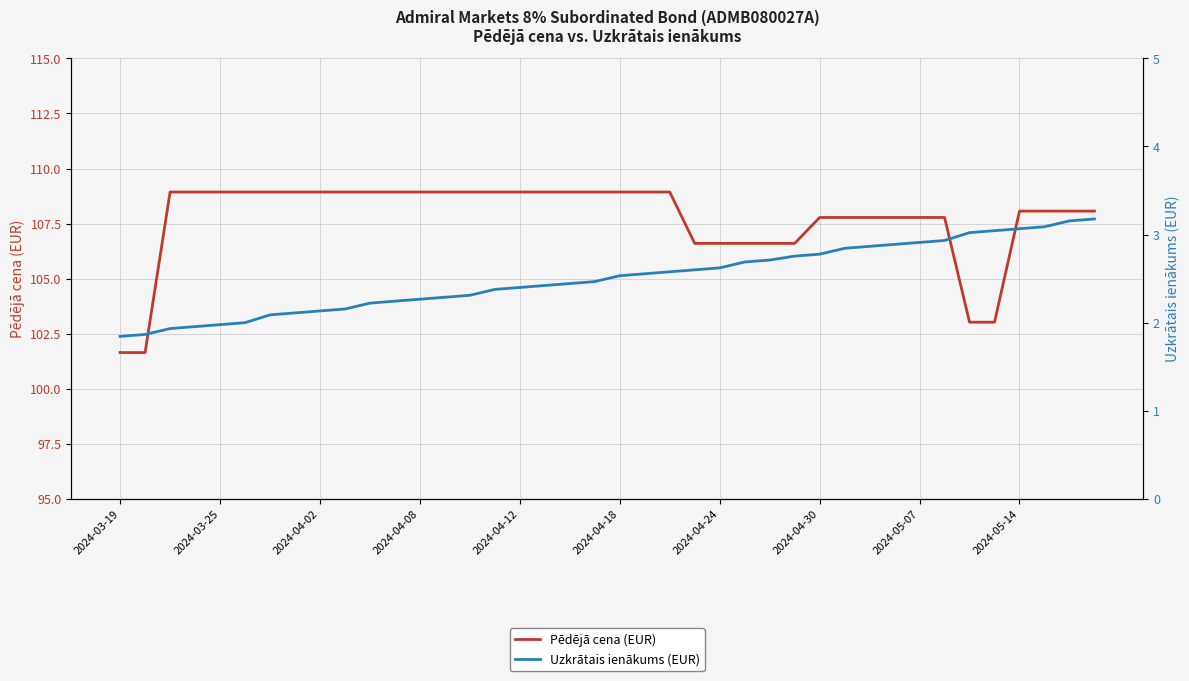

Rank the series by their average value, from highest to lowest.

Pēdējā cena, Uzkrātais ienākums